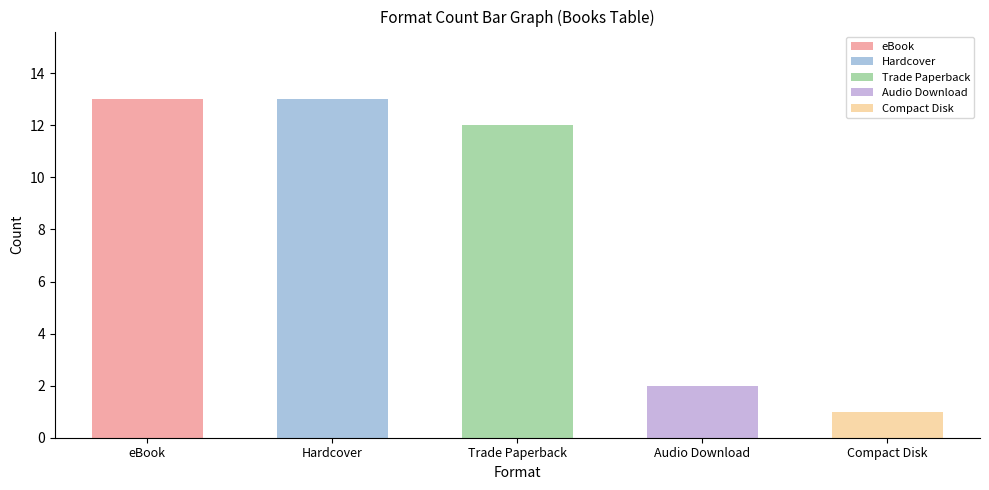

Which label corresponds to the smallest value in the chart?

Compact Disk